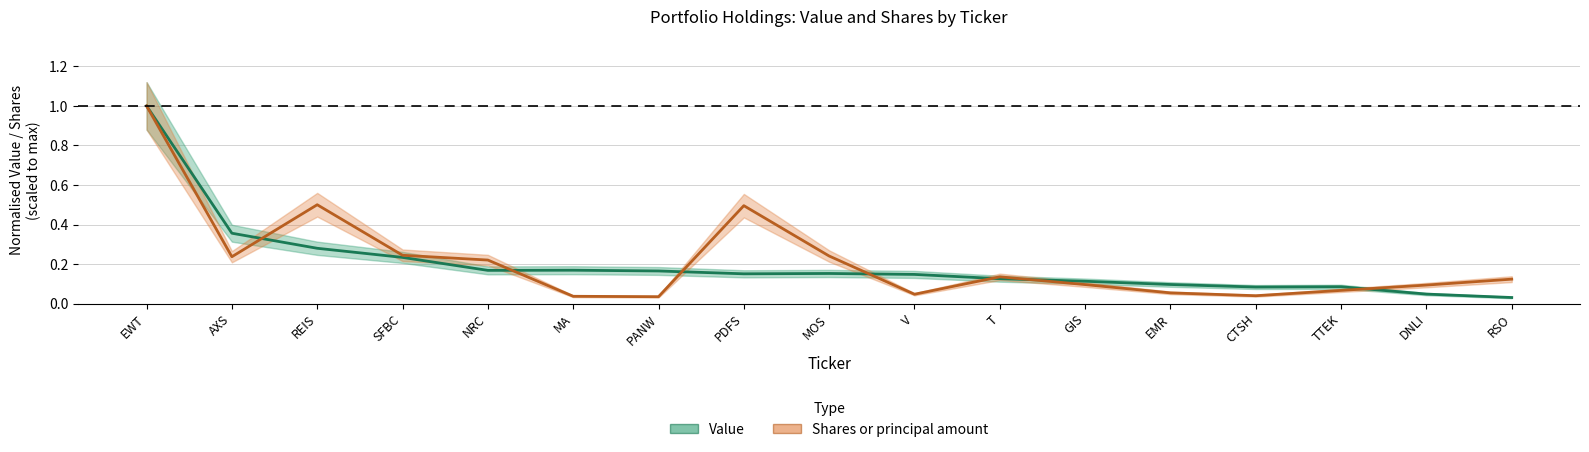

Where is the first local minimum for Value?

NRC